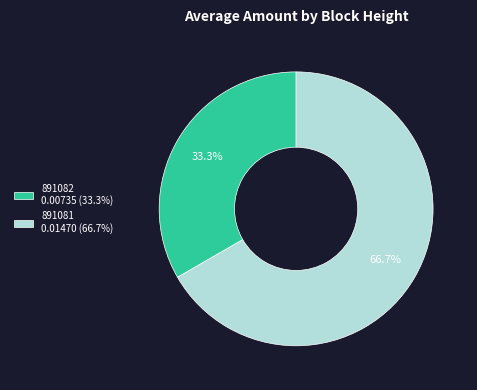

Which slice is the largest?

891081